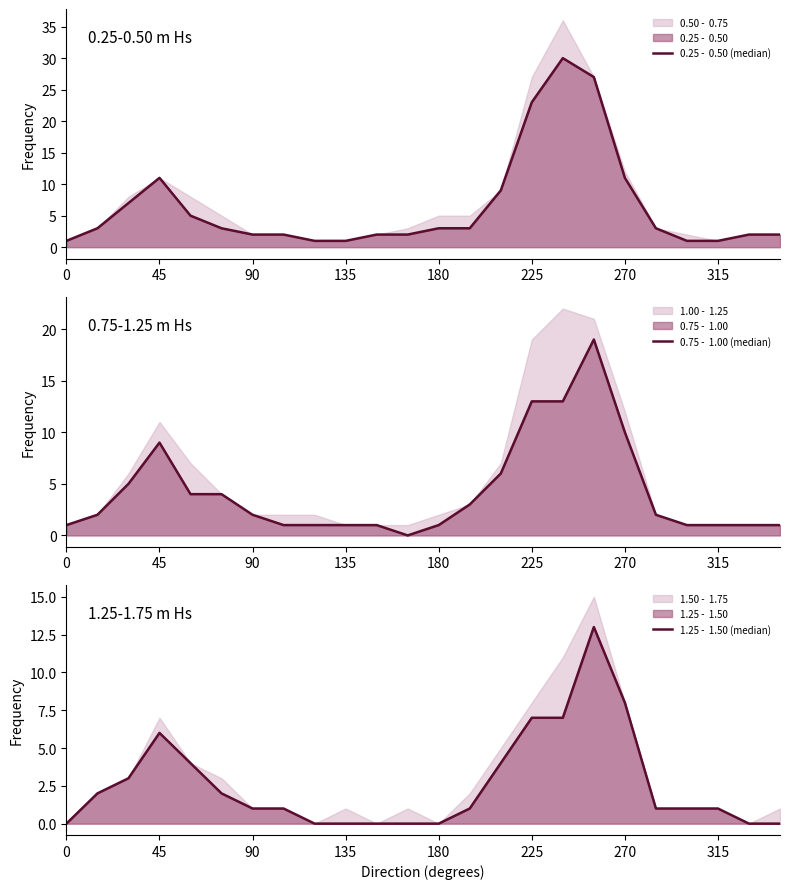

True or false: 1.25 -  1.50 (median) and 0.75 -  1.00 (median) cross at least once.

False